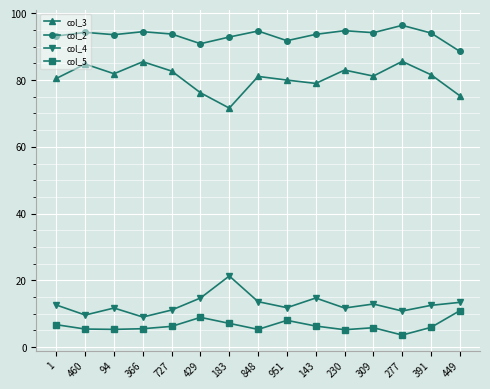

What is the average value of the col_2 series?

93.4